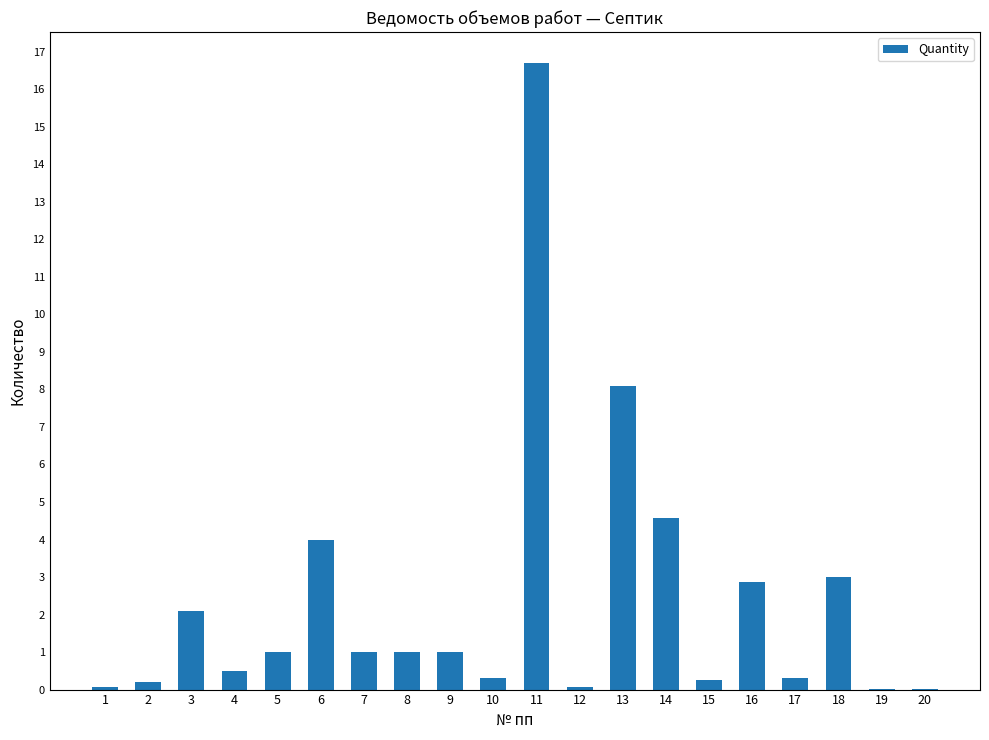

Where is the data nearest to the value 8?

13